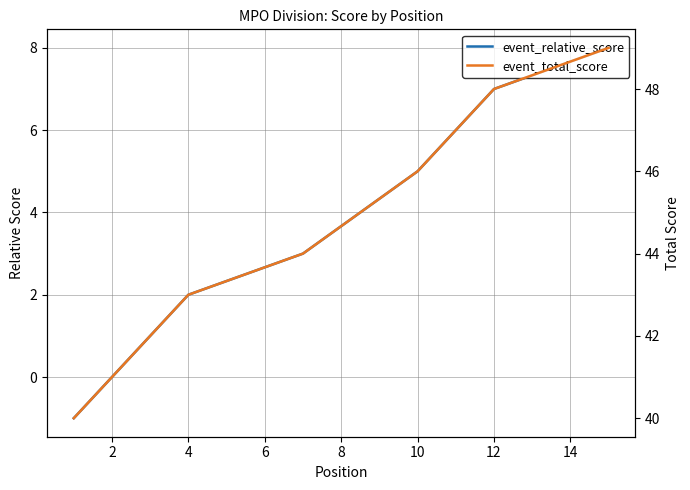

Which series has the largest range (max minus min)?

event_relative_score